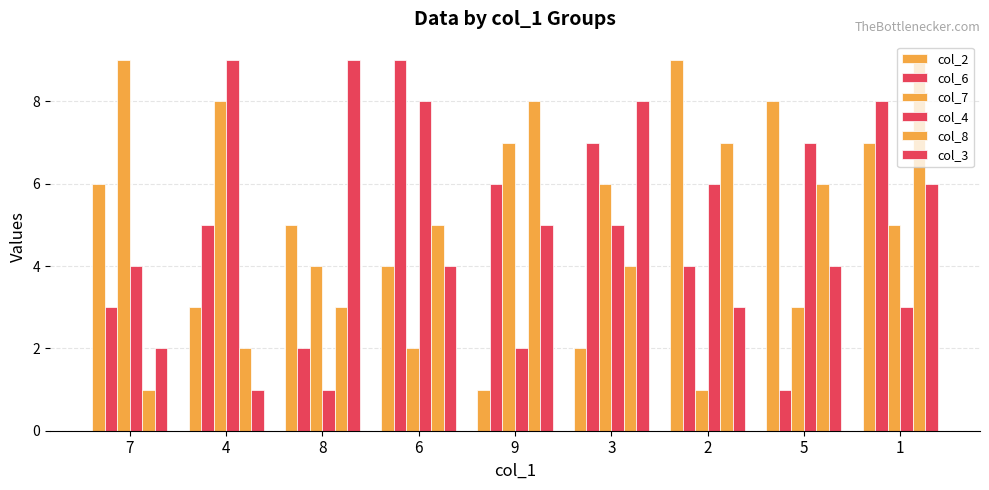

What is the sum of the col_2 values at 1 and 5?

15